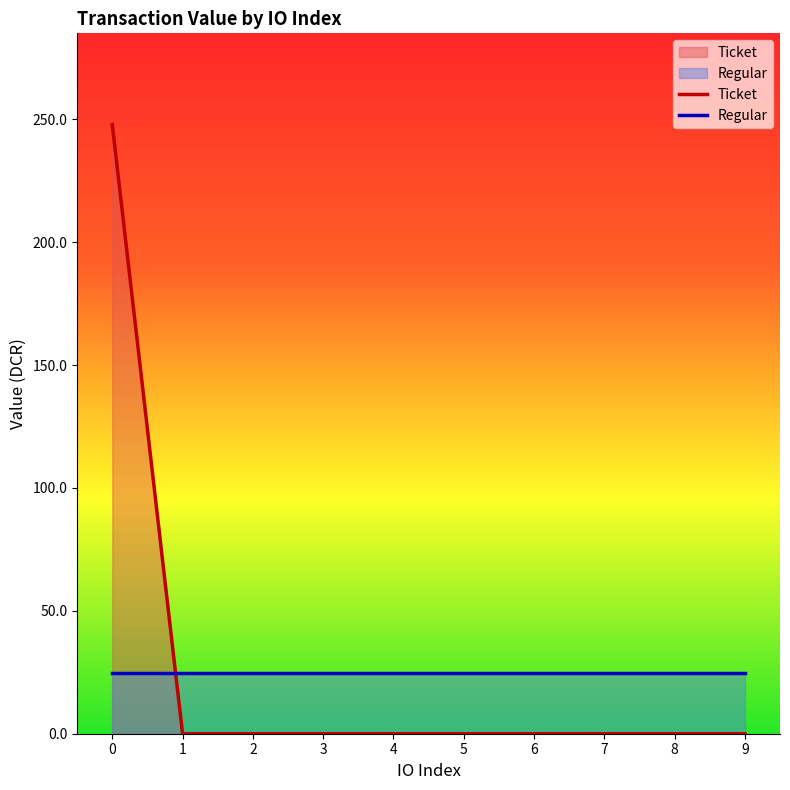

Between which two adjacent categories do Regular and Ticket first intersect?

0 and 1